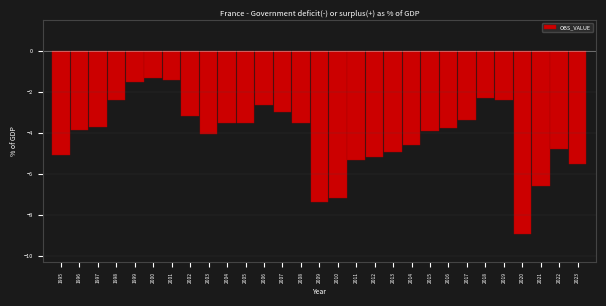

Reading left to right, transcribe all the data shown in this chart.

-5.1	-3.9	-3.7	-2.4	-1.5	-1.3	-1.4	-3.2	-4.1	-3.5	-3.5	-2.7	-3.0	-3.5	-7.4	-7.2	-5.3	-5.2	-4.9	-4.6	-3.9	-3.8	-3.4	-2.3	-2.4	-8.9	-6.6	-4.8	-5.5